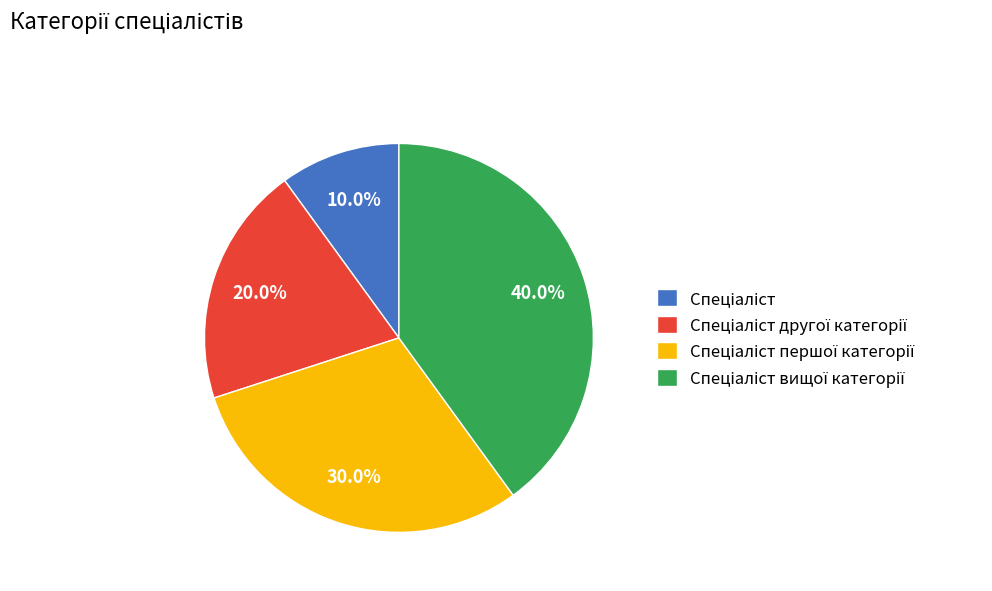

Is there a majority slice in this chart?

No